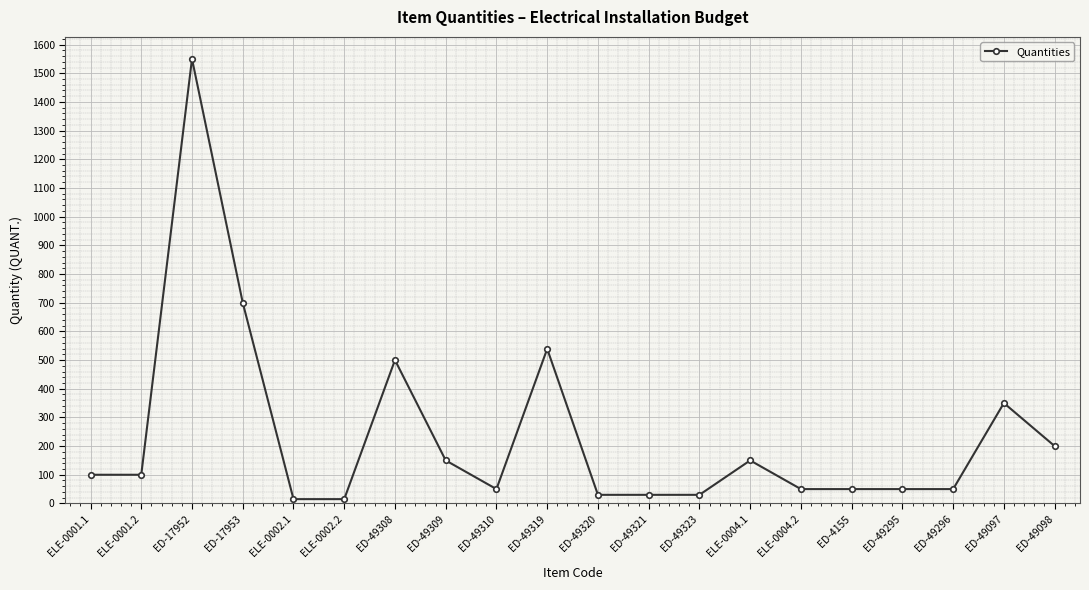

What is the difference between the second highest and second lowest values?

685.0